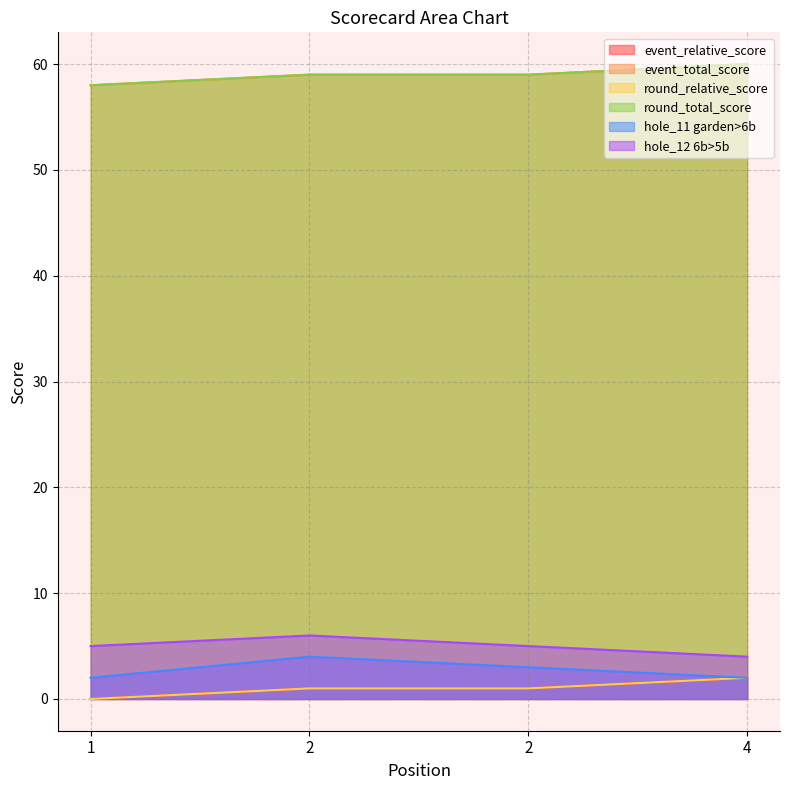

What is the sum of all event_relative_score values?

4